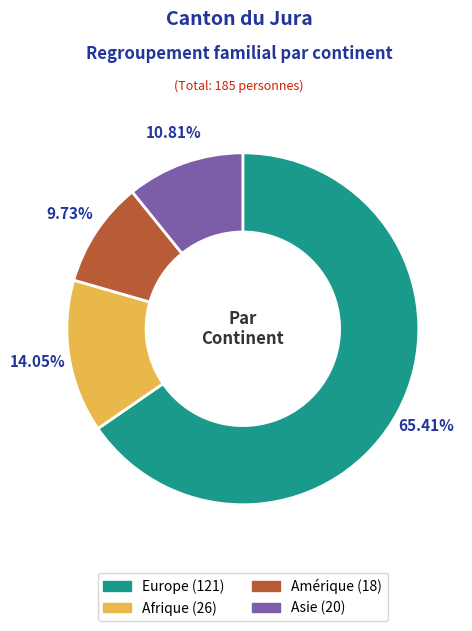

Does any single category account for the majority?

Yes